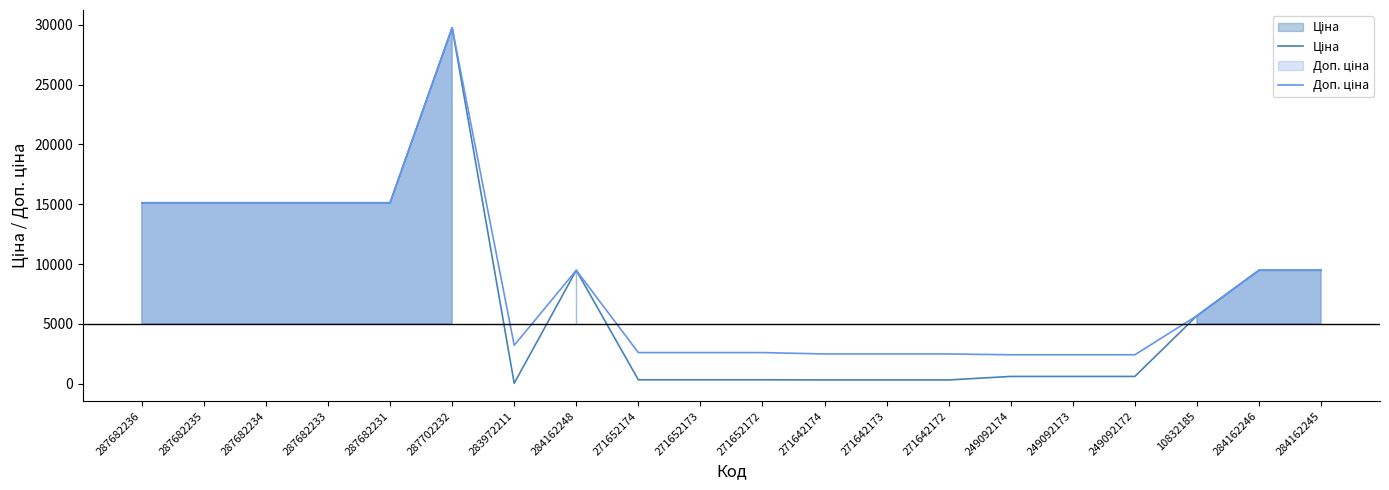

How many lines are shown in the chart?

2